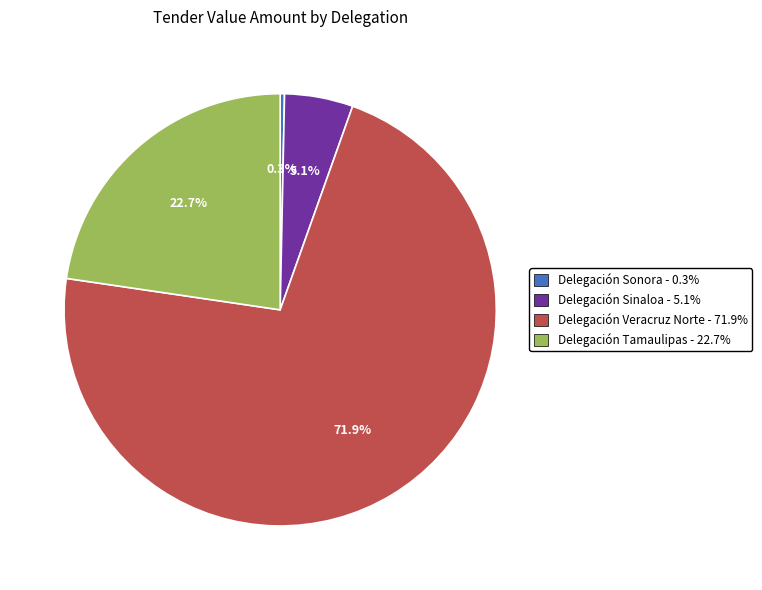

Between Delegación Veracruz Norte - 71.9% and Delegación Sinaloa - 5.1%, which is larger?

Delegación Veracruz Norte - 71.9%